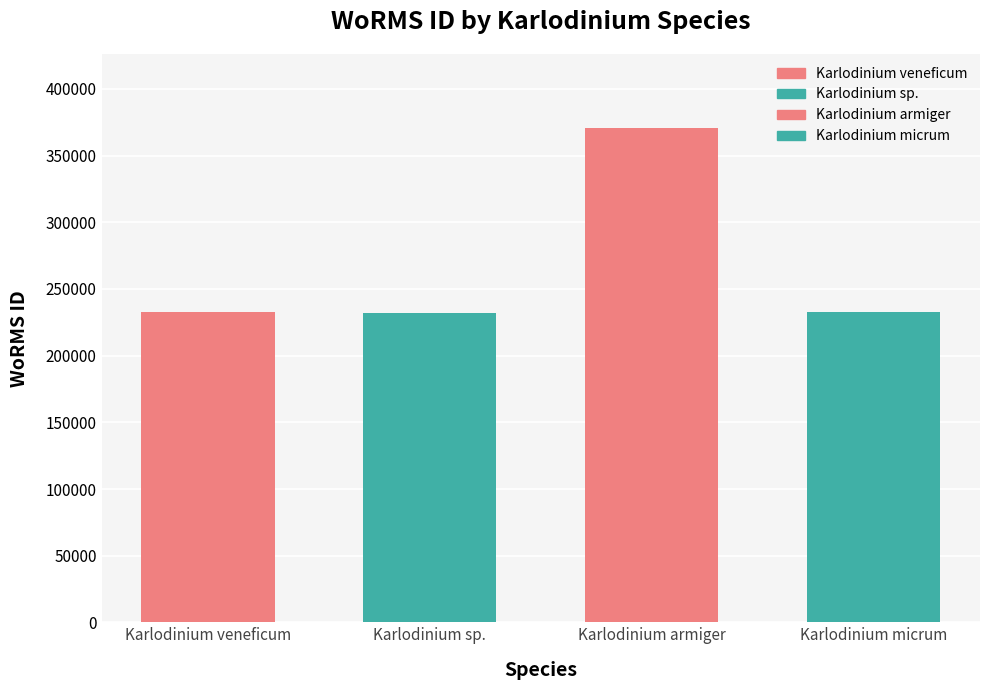

Which has a higher value, Karlodinium micrum or Karlodinium armiger?

Karlodinium armiger